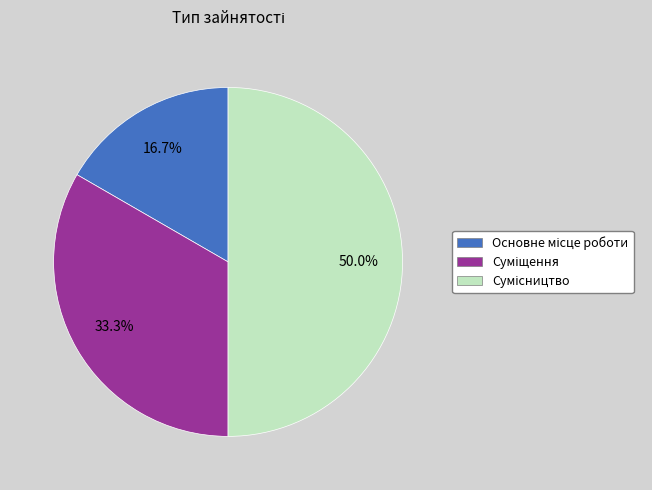

What percentage is the Суміщення slice, to the nearest percent?

33%